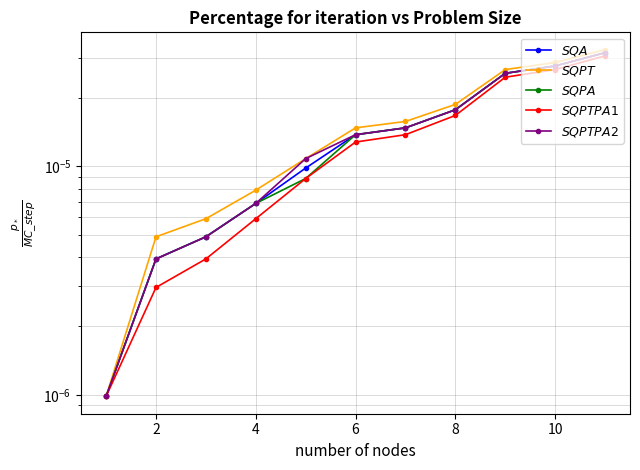

The SQA series shows 0.0 at 10. True or false?

False